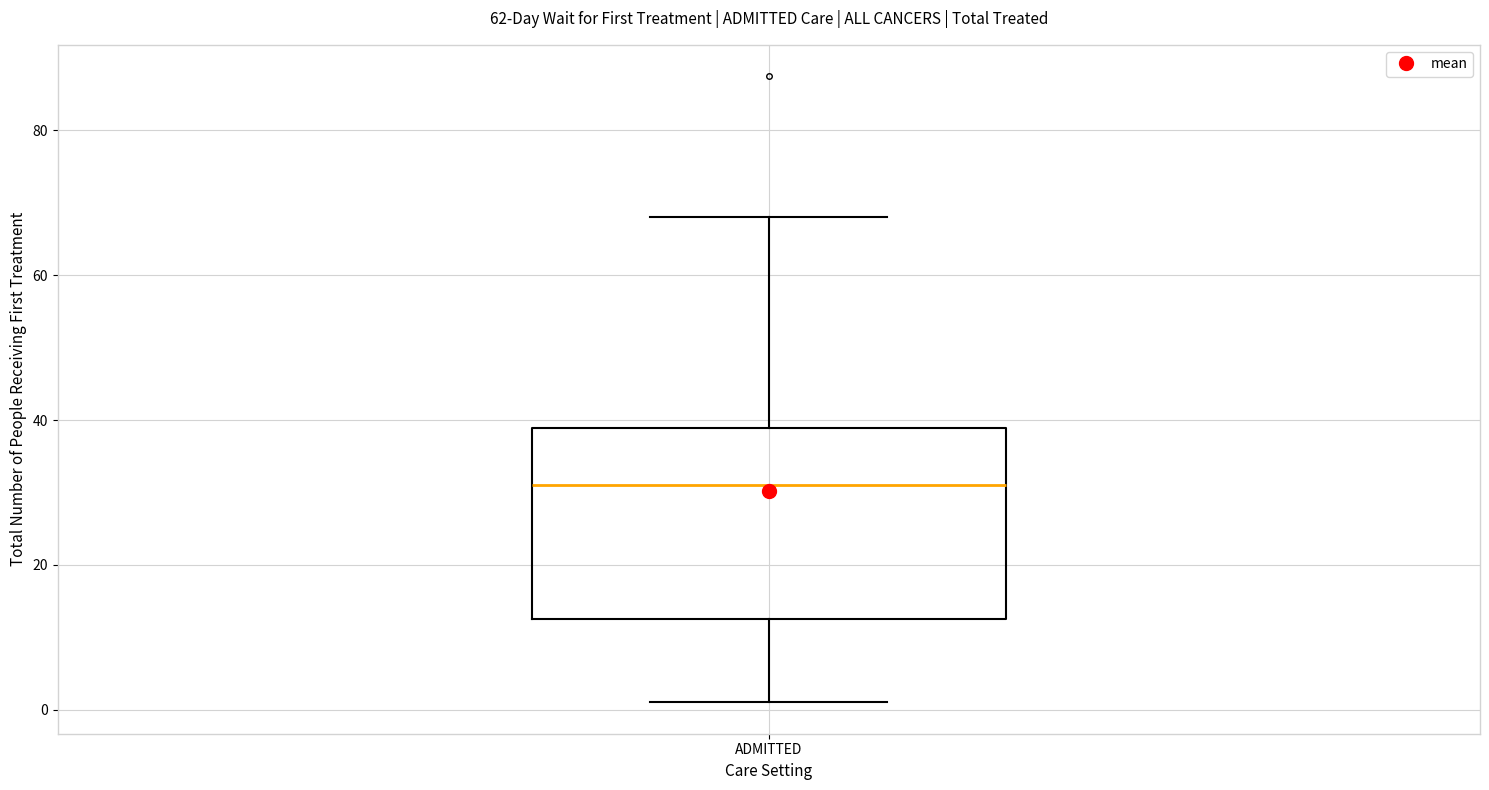

Transcribe this box plot: give where the median line is, the range the box spans, and where the two whiskers end, as read against the y-axis. The values are not printed on the chart, so give them approximately, as read against the axis.

median 32, box 12 to 38, whiskers 2 to 68